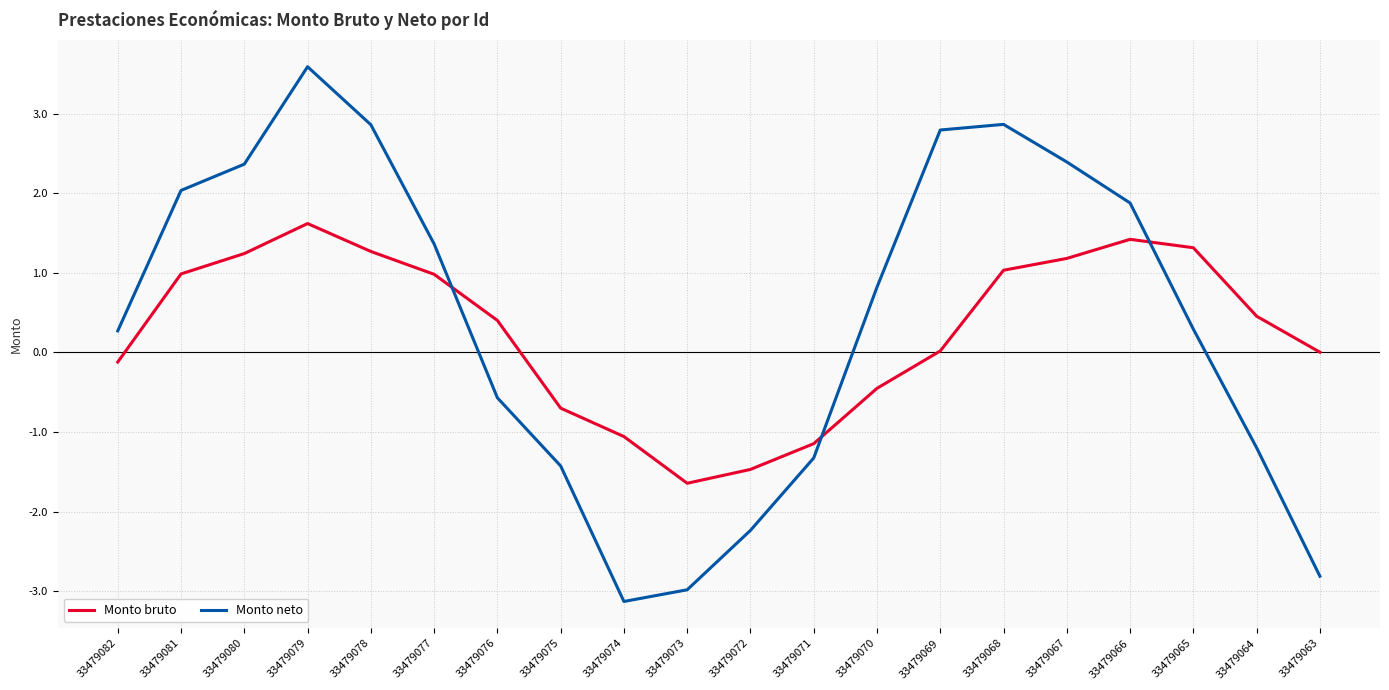

True or false: Monto bruto has more than 2 interior local peaks.

False